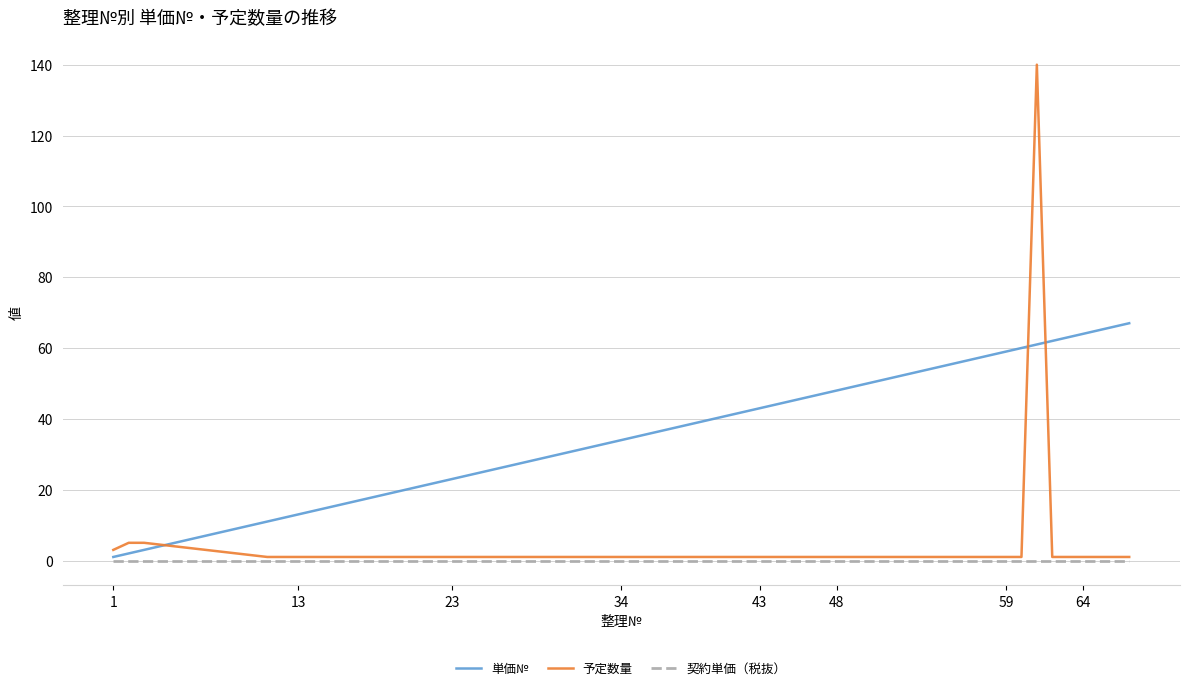

True or false: 単価№ and 予定数量 intersect in this chart.

True